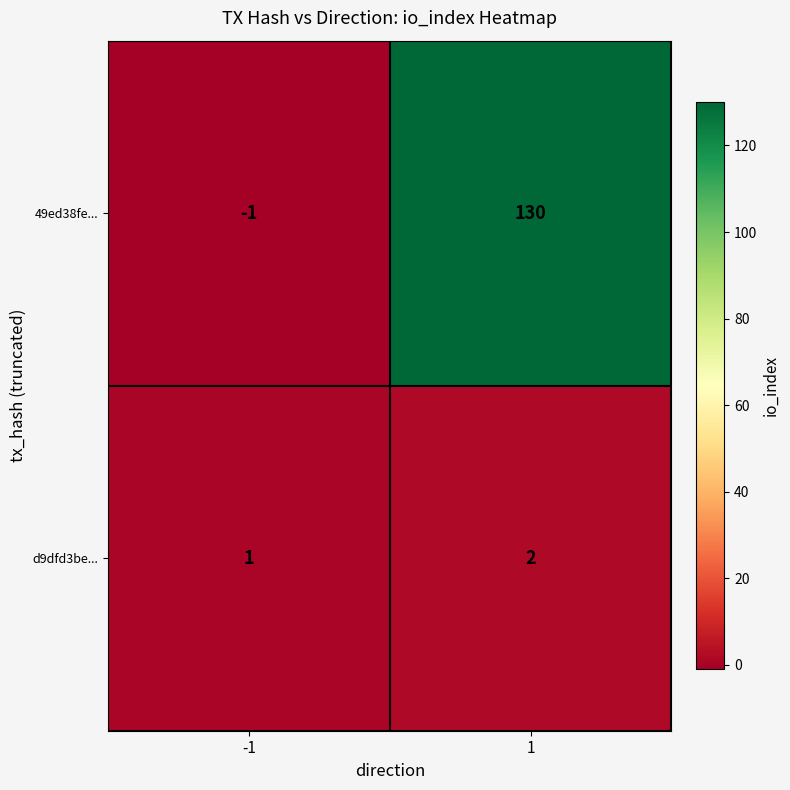

Is the value of 49ed38fe... at -1 greater than the value of d9dfd3be... at -1?

No